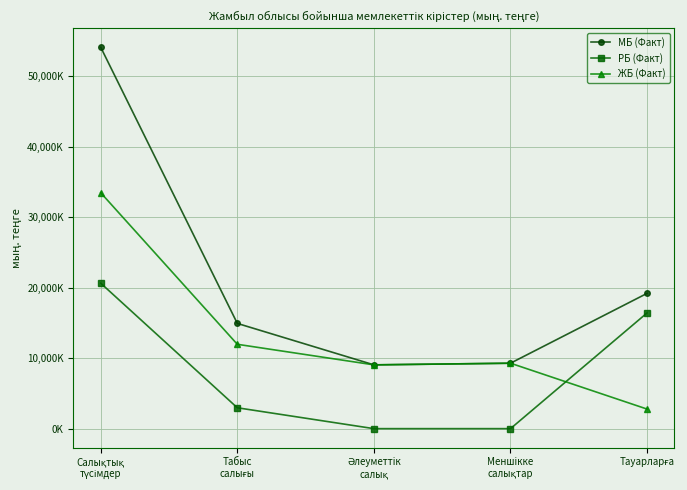

Is the value of РБ (Факт) at Әлеуметтiк
салық greater than the value of МБ (Факт) at Табыс
салығы?

No